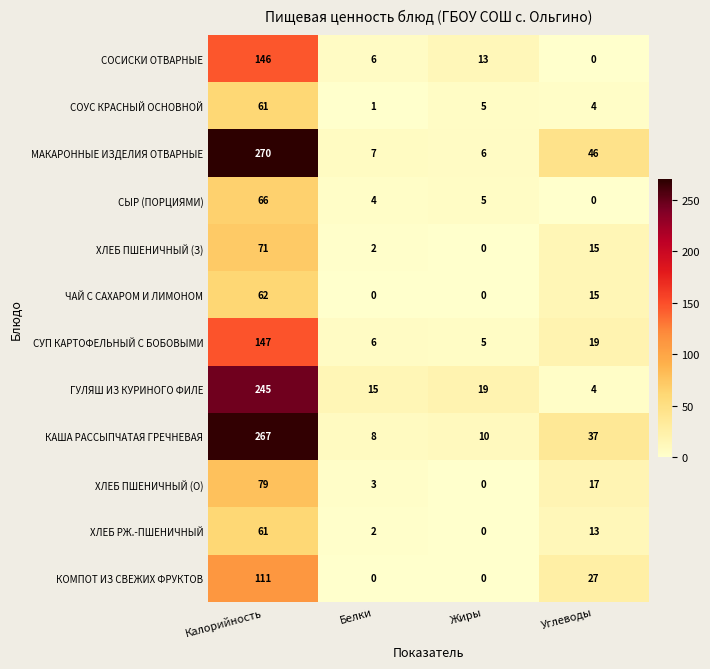

What is the difference between the maximum and minimum values in the СОСИСКИ ОТВАРНЫЕ series?

146